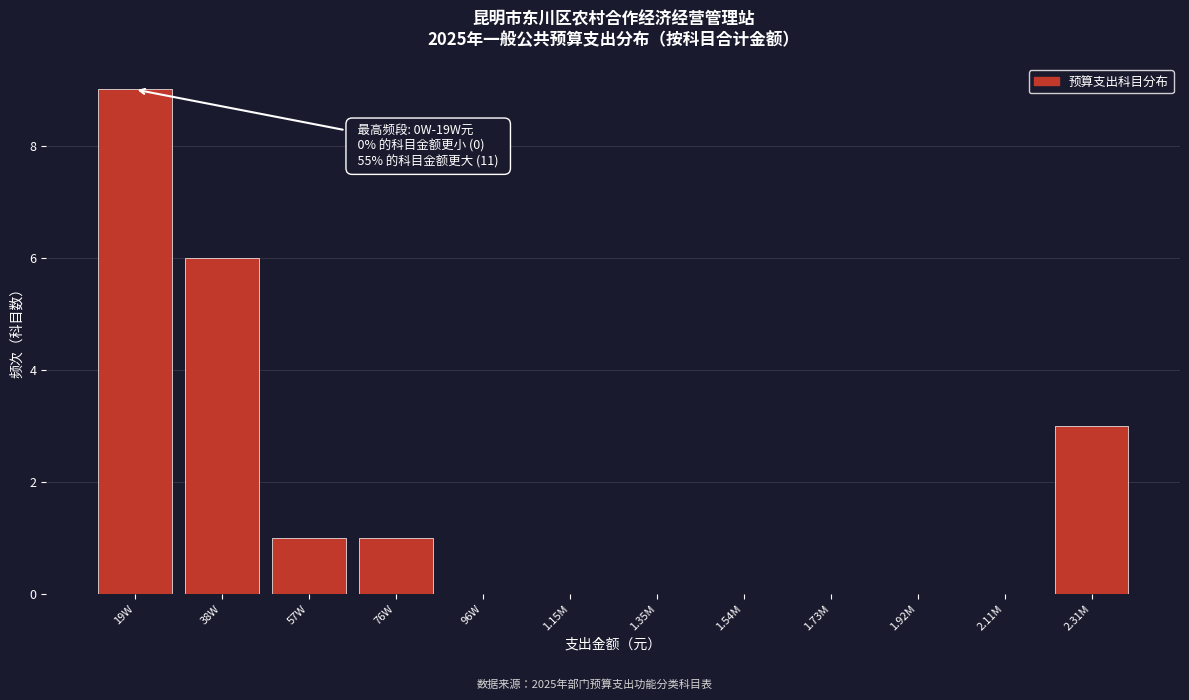

Reading right to left, extract all data points from this chart.

2.31M=3	2.11M=0	1.92M=0	1.73M=0	1.54M=0	1.35M=0	1.15M=0	96W=0	76W=1	57W=1	38W=6	19W=9